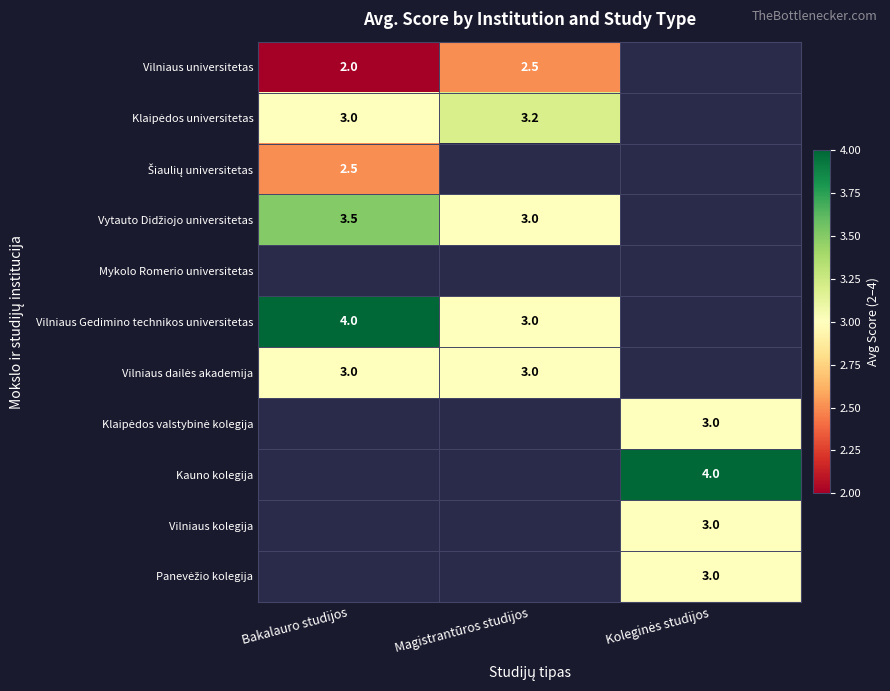

At which category does the chart reach its minimum across all series?

Bakalauro studijos